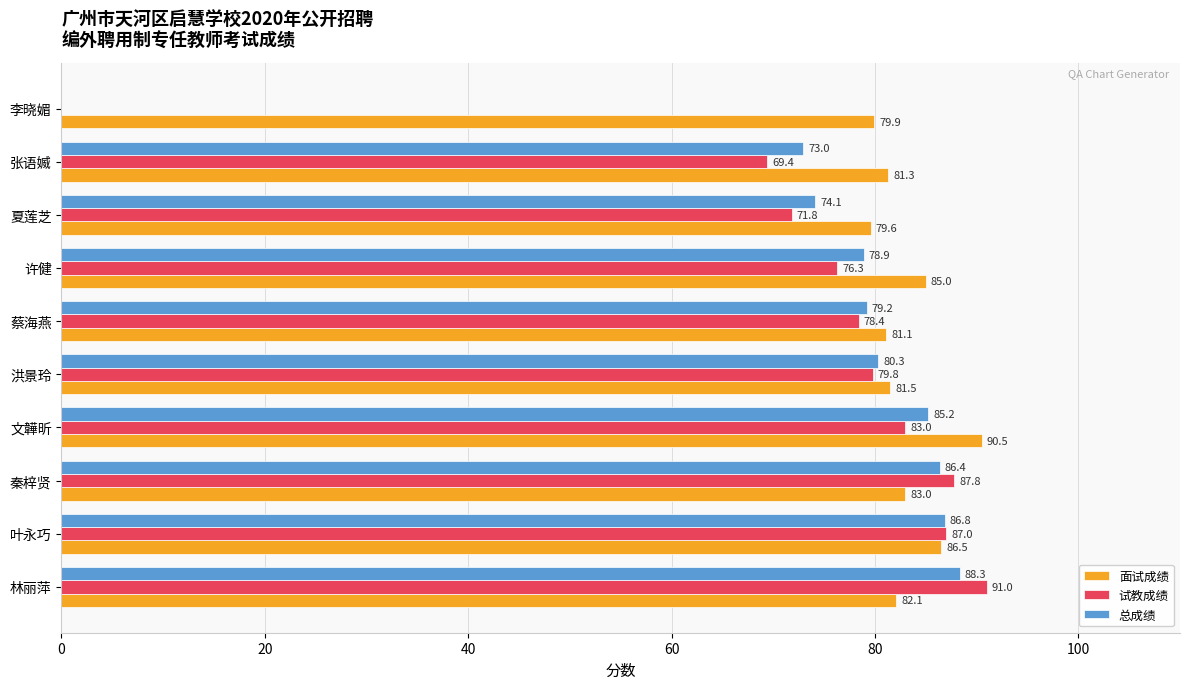

The 总成绩 series shows 53.0 at 叶永巧. True or false?

False